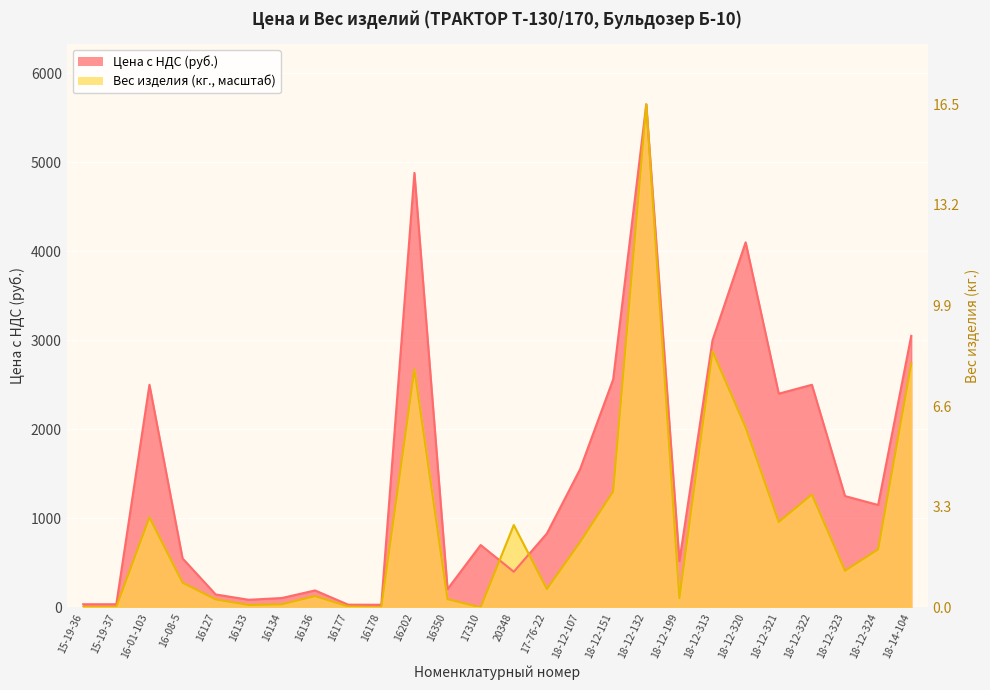

Does the chart display data point markers on the line(s)?

No